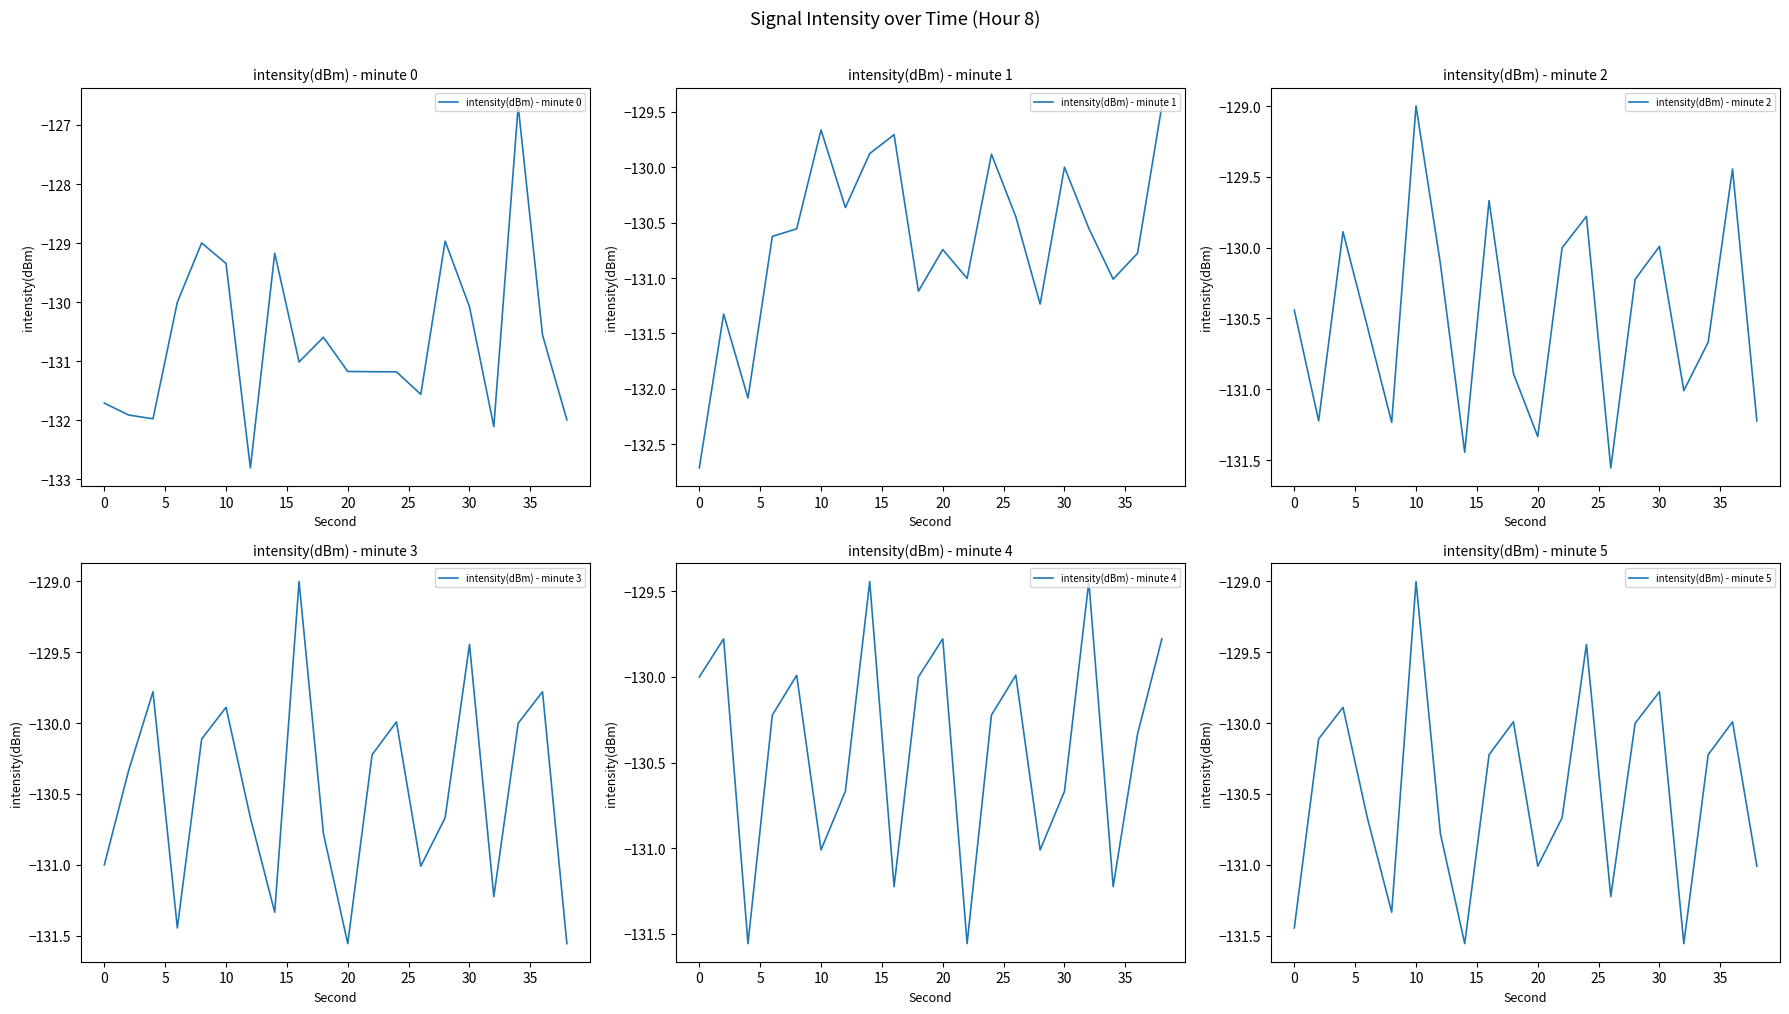

Reading left to right, what are all the values shown in this chart?

intensity(dBm) - minute 0: -131.7	-131.9	-132.0	-130.0	-129.0	-129.3	-132.8	-129.2	-131.0	-130.6	-131.2	-131.2	-131.2	-131.6	-129.0	-130.1	-132.1	-126.7	-130.6	-132.0
intensity(dBm) - minute 1: -132.7	-131.3	-132.1	-130.6	-130.6	-129.7	-130.4	-129.9	-129.7	-131.1	-130.7	-131.0	-129.9	-130.4	-131.2	-130.0	-130.6	-131.0	-130.8	-129.4
intensity(dBm) - minute 2: -130.4	-131.2	-129.9	-130.6	-131.2	-129.0	-130.1	-131.4	-129.7	-130.9	-131.3	-130.0	-129.8	-131.6	-130.2	-130.0	-131.0	-130.7	-129.4	-131.2
intensity(dBm) - minute 3: -131.0	-130.3	-129.8	-131.4	-130.1	-129.9	-130.7	-131.3	-129.0	-130.8	-131.6	-130.2	-130.0	-131.0	-130.7	-129.4	-131.2	-130.0	-129.8	-131.6
intensity(dBm) - minute 4: -130.0	-129.8	-131.6	-130.2	-130.0	-131.0	-130.7	-129.4	-131.2	-130.0	-129.8	-131.6	-130.2	-130.0	-131.0	-130.7	-129.4	-131.2	-130.3	-129.8
intensity(dBm) - minute 5: -131.4	-130.1	-129.9	-130.7	-131.3	-129.0	-130.8	-131.6	-130.2	-130.0	-131.0	-130.7	-129.4	-131.2	-130.0	-129.8	-131.6	-130.2	-130.0	-131.0